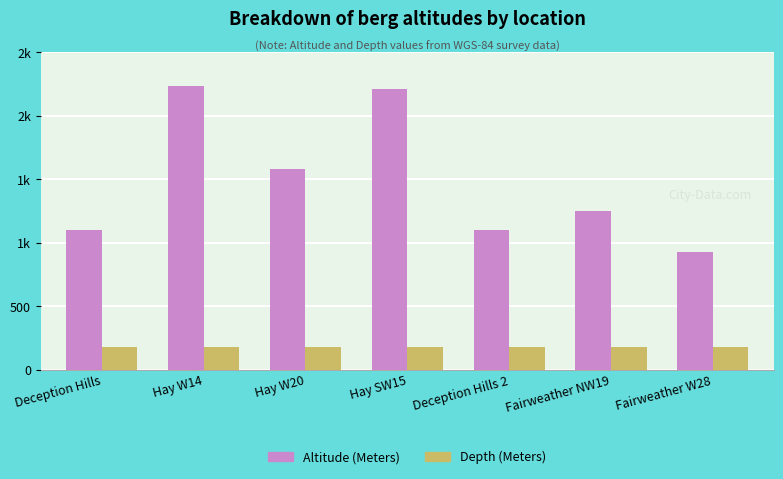

Which series has the widest spread of values?

Altitude (Meters)